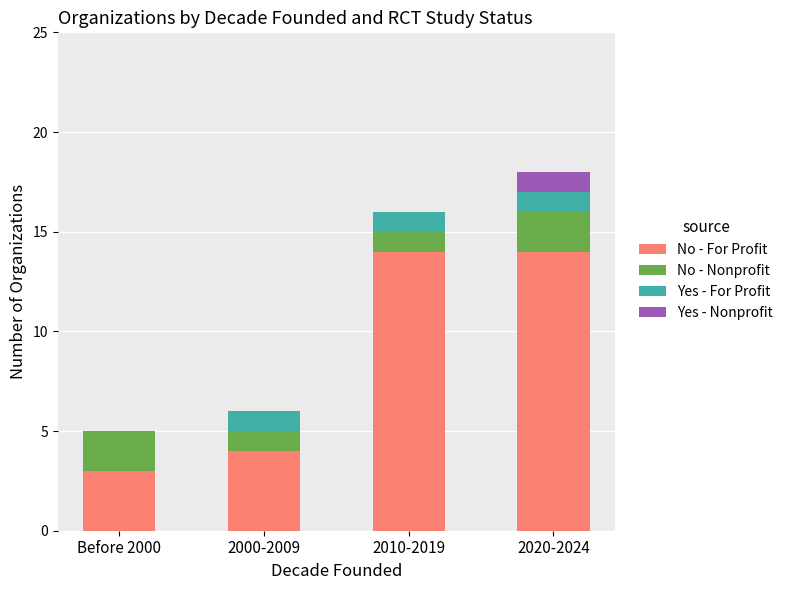

The No - For Profit series shows 3 at Before 2000. True or false?

True